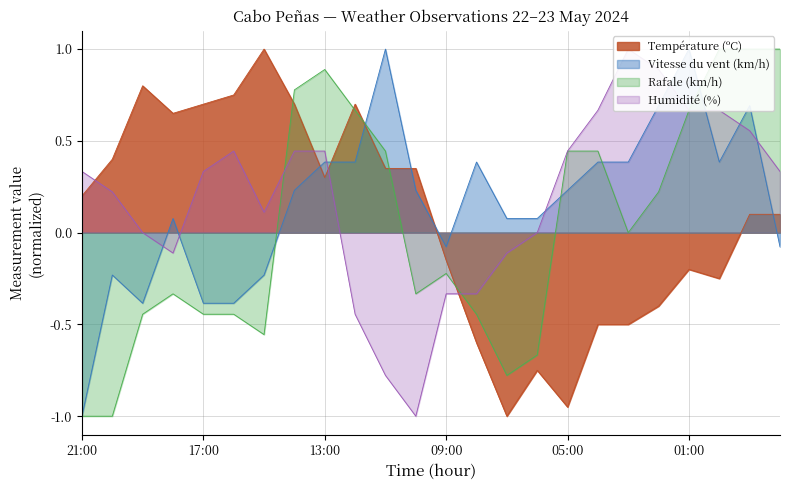

How many interior local valleys does the Vitesse du vent (km/h) series have?

3